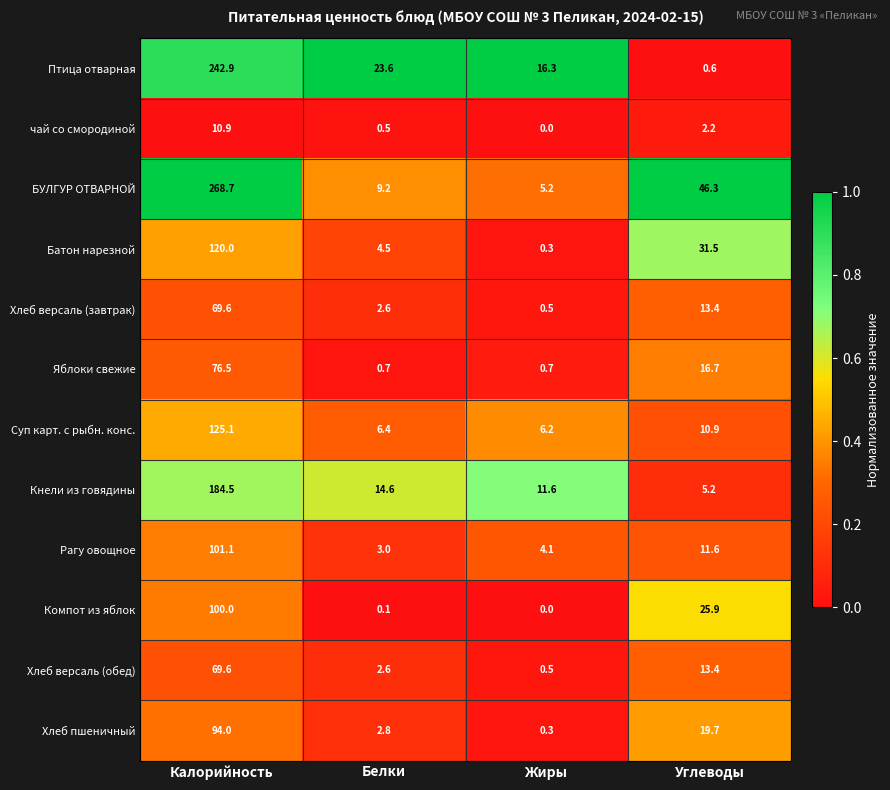

How many series are shown in this chart?

12